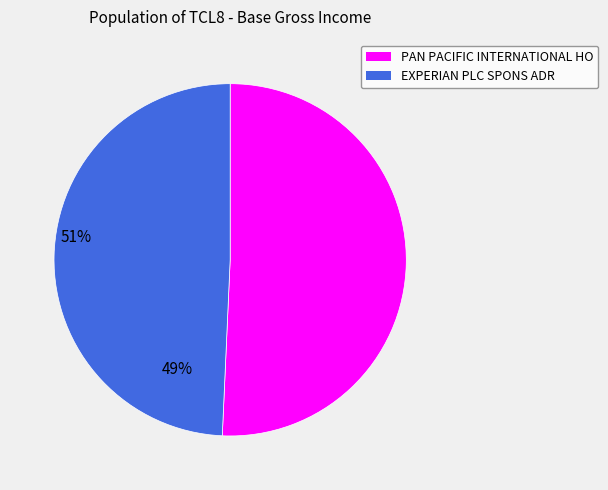

What is the smallest slice in the pie chart?

EXPERIAN PLC SPONS ADR